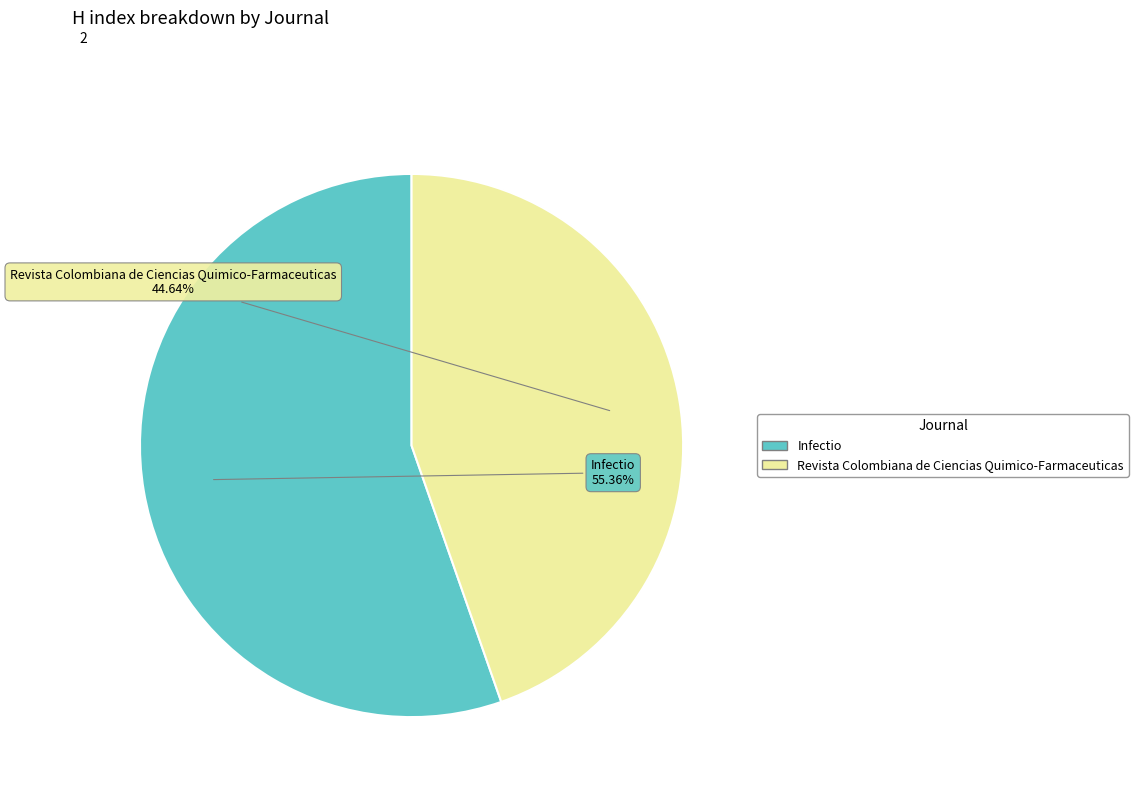

Combined, do Infectio and Revista Colombiana de Ciencias Quimico-Farmaceuticas account for over 50%?

Yes